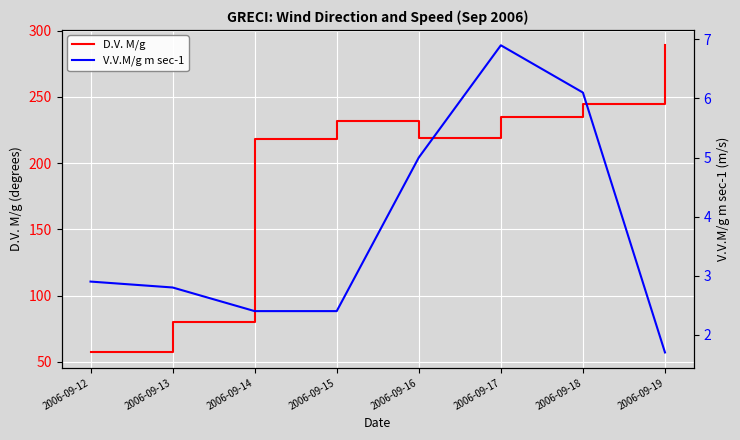

At which label does D.V. M/g reach its minimum?

2006-09-12